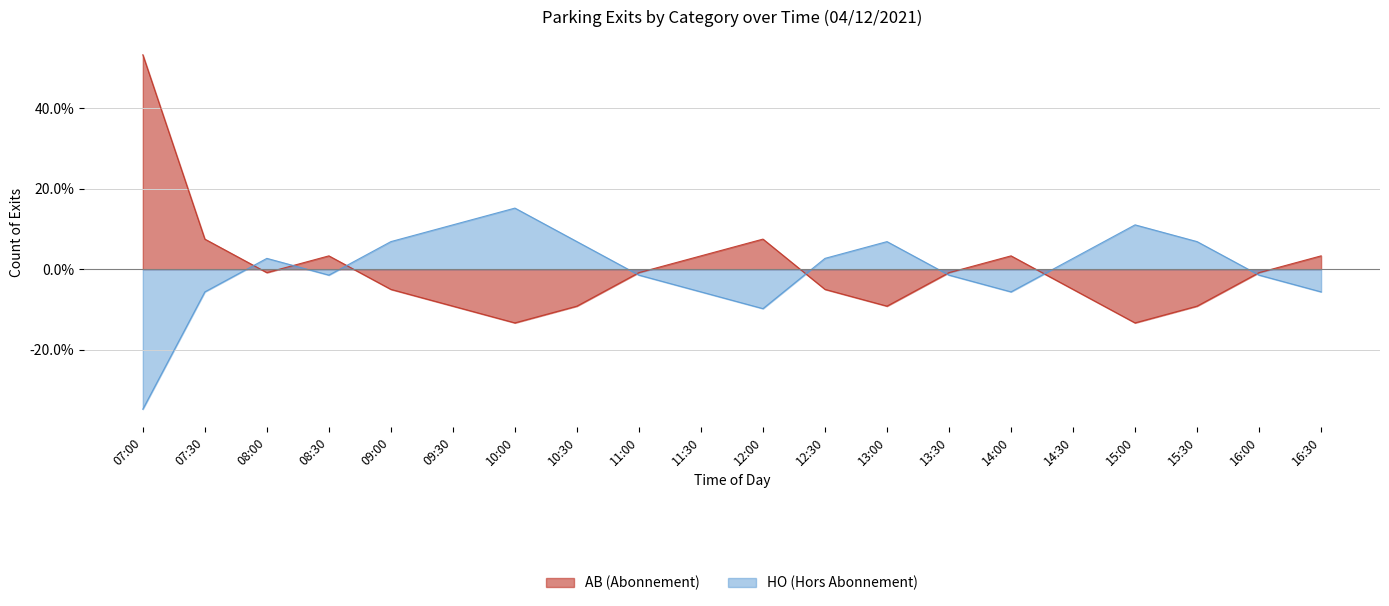

What is the sum of the AB values at 16:30 and 14:00?

6.7